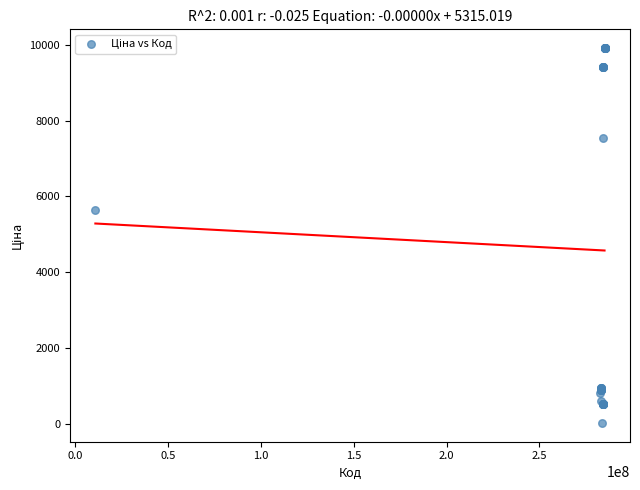

What Y value in the scatter plot is closest to 4970?

5636.0